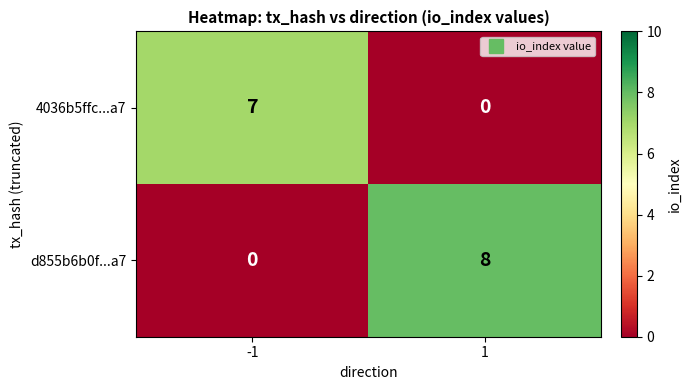

What is the sum of all d855b6b0f...a7 values?

8